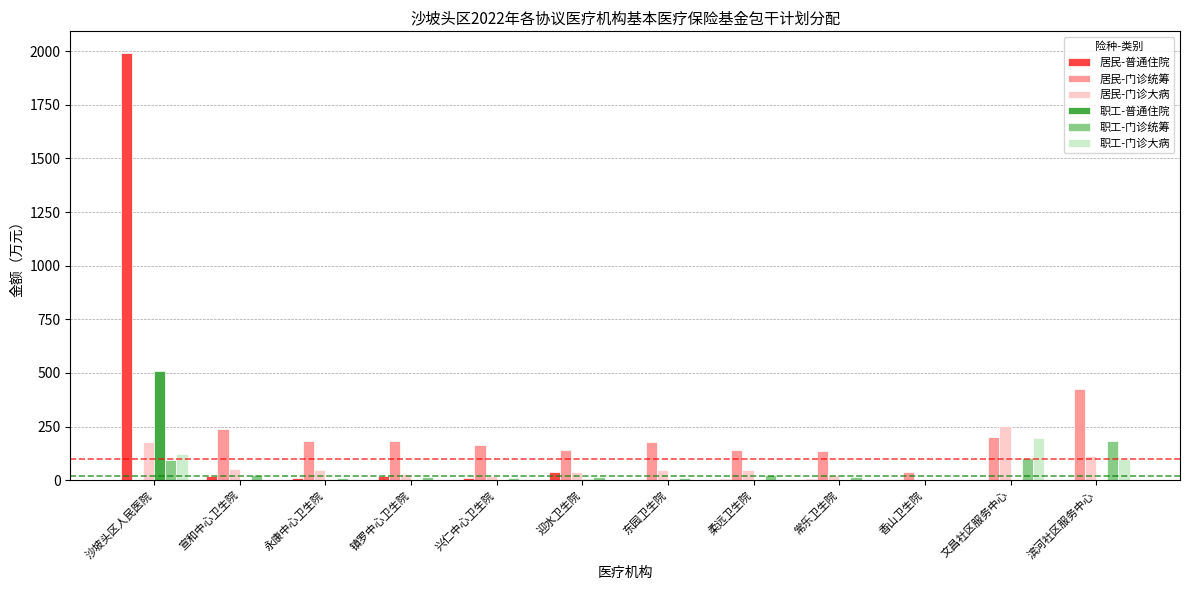

The value of 居民-门诊大病 at 文昌社区服务中心 is 166.9. True or false?

False